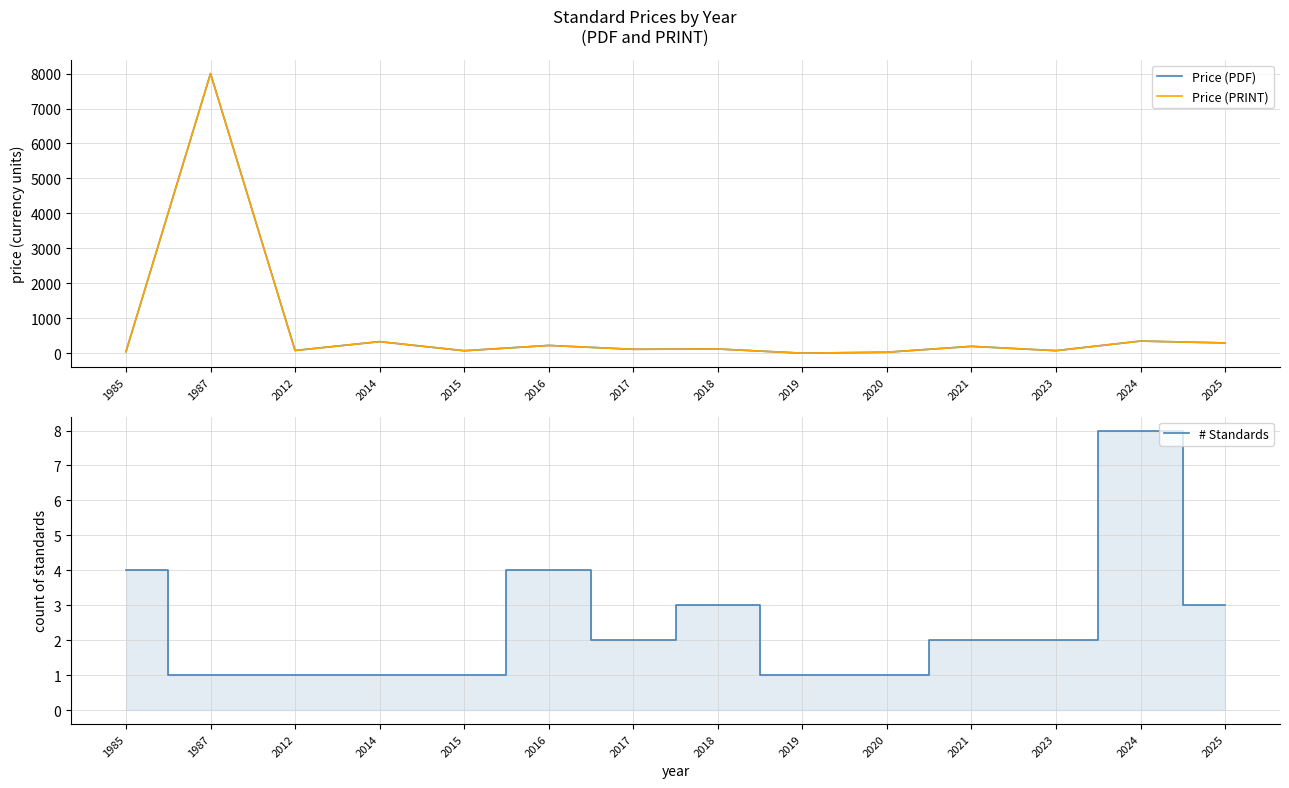

What is the average value of the Price (PDF) series?

707.2